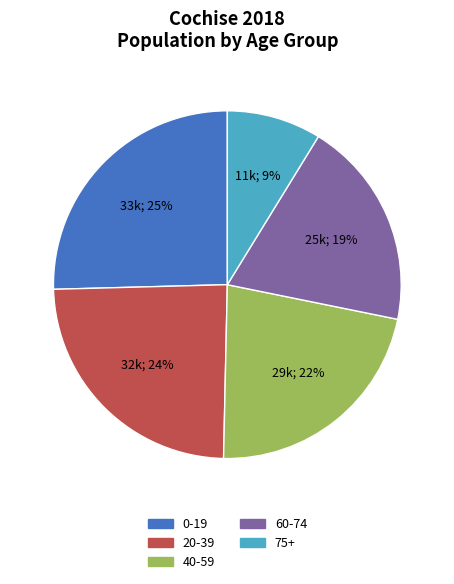

Count the number of slices in the pie.

5